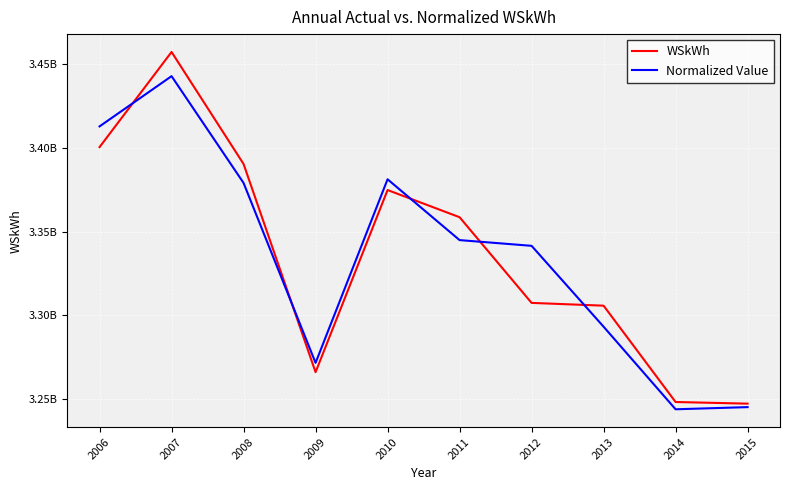

Between 2006 and 2008, which series saw the biggest shift?

Normalized Value